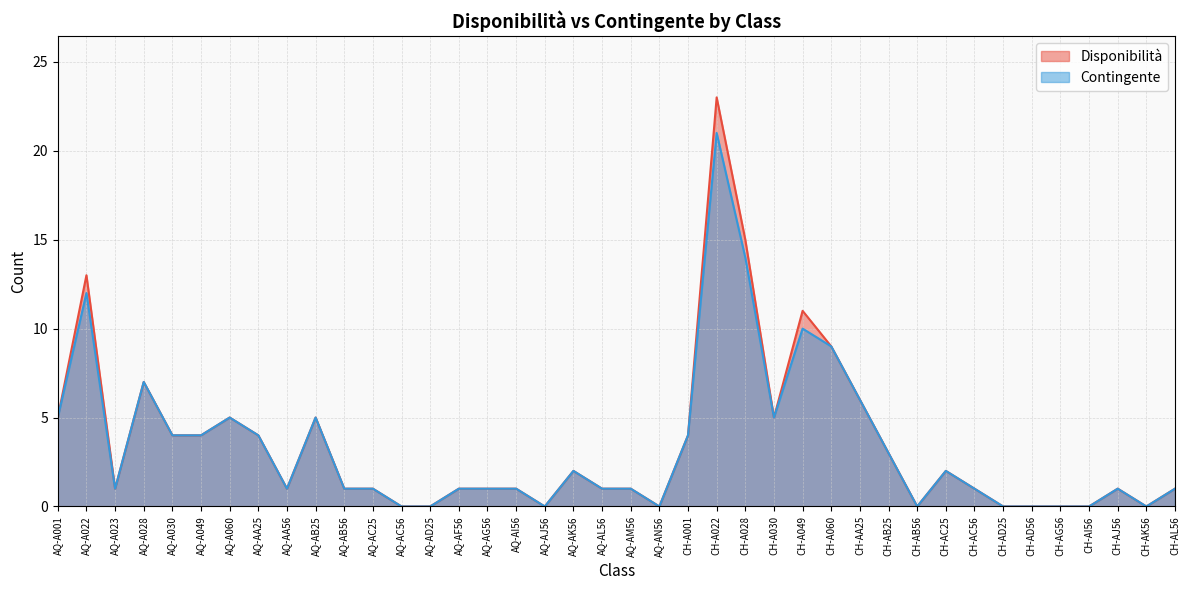

Rank the series by their average value, from highest to lowest.

Disponibilità, Contingente